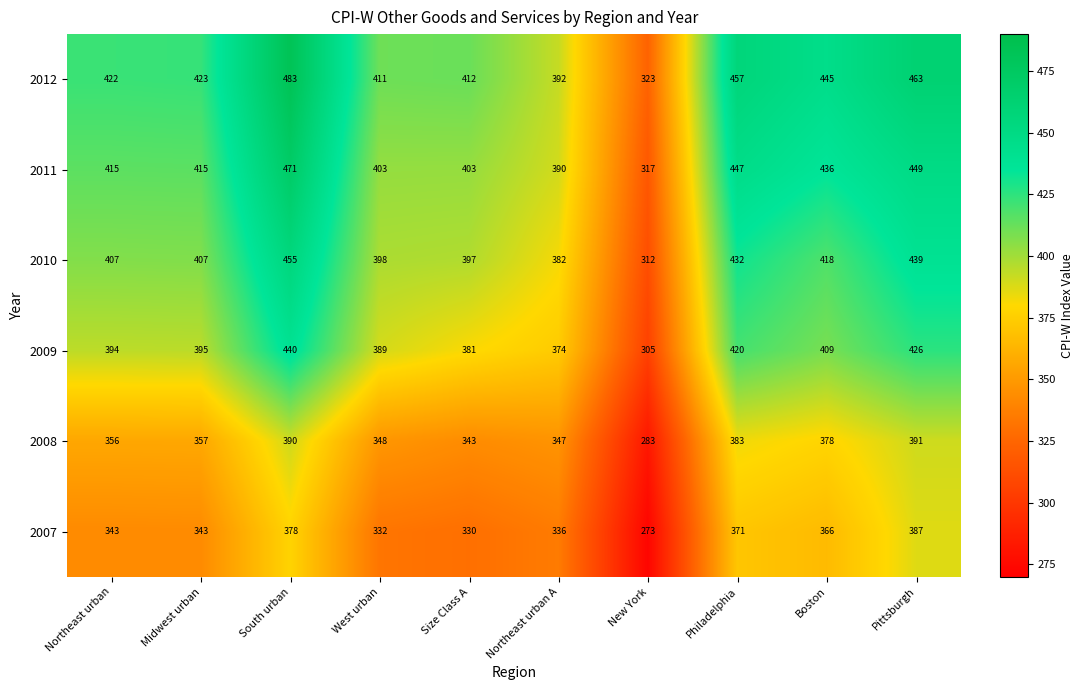

What is the maximum value shown in the chart?

483